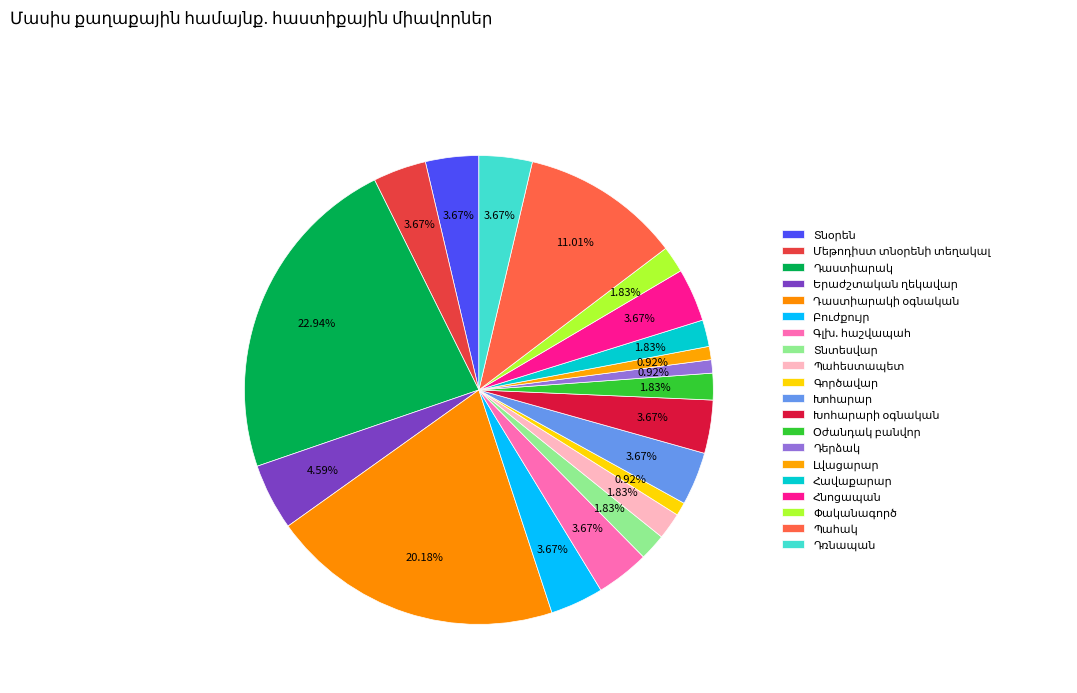

How many segments does this pie chart have?

20